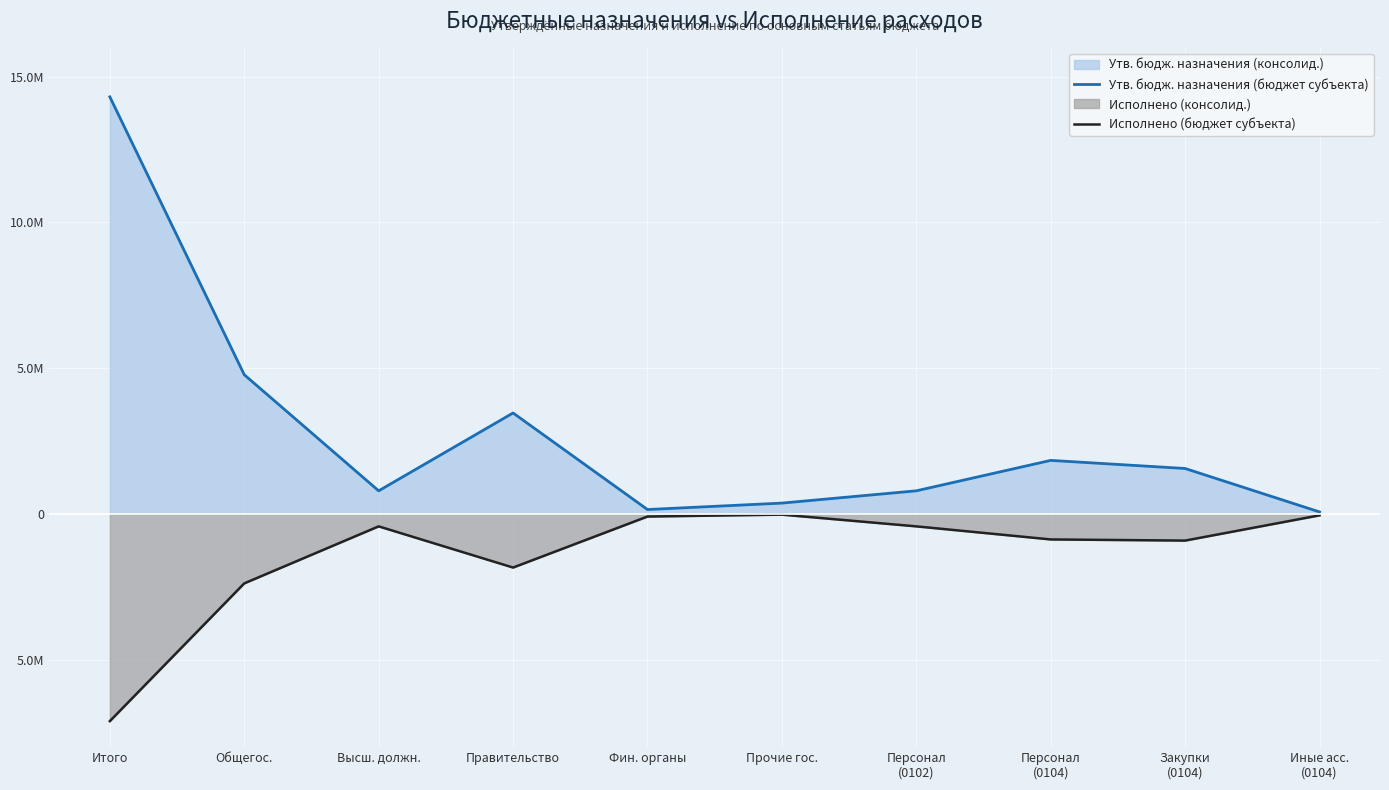

What is the label of the 5th point from the left?

Фин. органы